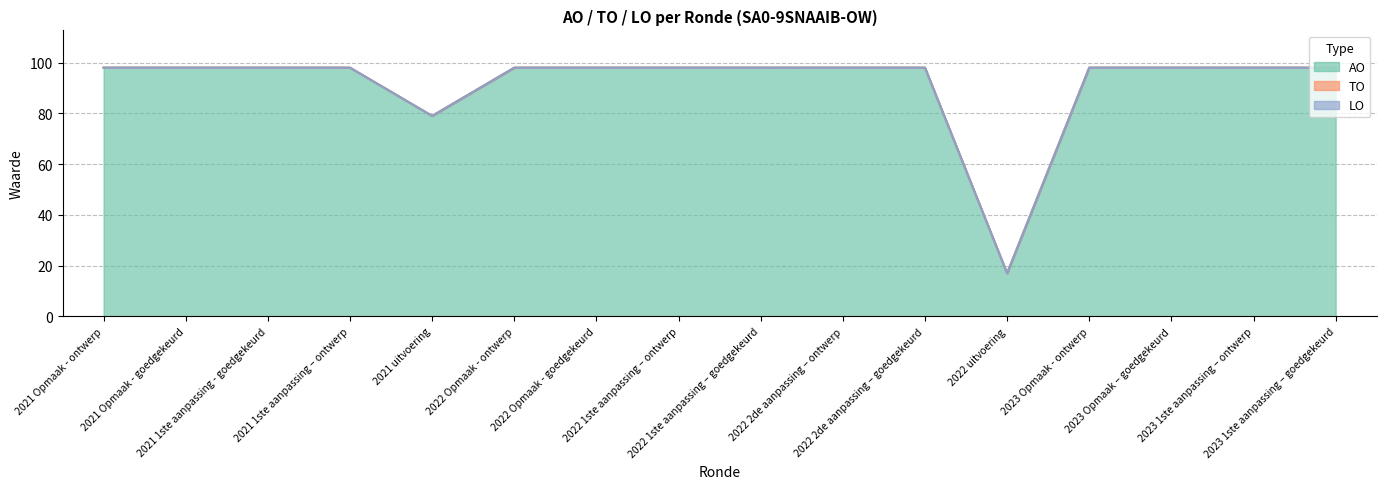

How many lines are shown in the chart?

3